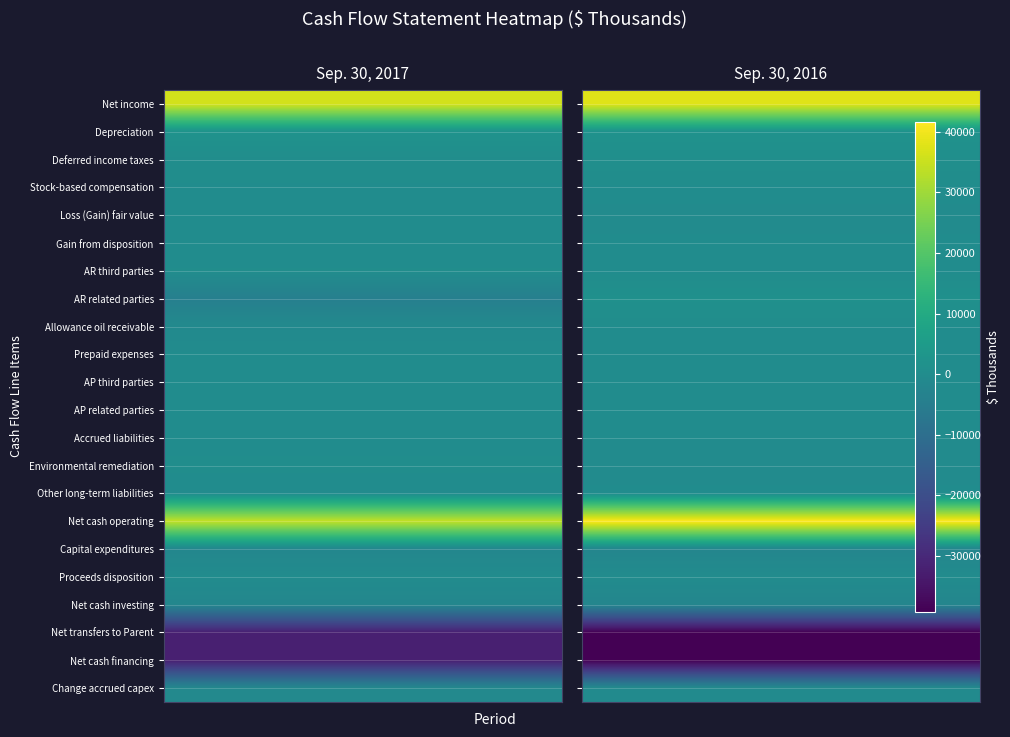

Reading right to left, what are all the values shown in this chart?

Net income: 1=37804	0=36222
Depreciation: 1=1917	0=2007
Deferred income taxes: 1=797	0=383
Stock-based compensation: 1=177	0=188
Loss (Gain) fair value: 1=-285	0=108
Gain from disposition: 1=0	0=-6
AR third parties: 1=62	0=241
AR related parties: 1=1307	0=-4362
Allowance oil receivable: 1=204	0=-842
Prepaid expenses: 1=0	0=-44
AP third parties: 1=99	0=152
AP related parties: 1=-36	0=86
Accrued liabilities: 1=-77	0=-66
Environmental remediation: 1=-340	0=358
Other long-term liabilities: 1=0	0=-162
Net cash operating: 1=41629	0=34263
Capital expenditures: 1=-2339	0=-2063
Proceeds disposition: 1=0	0=6
Net cash investing: 1=-2339	0=-2057
Net transfers to Parent: 1=-39290	0=-32206
Net cash financing: 1=-39290	0=-32206
Change accrued capex: 1=-494	0=-1278